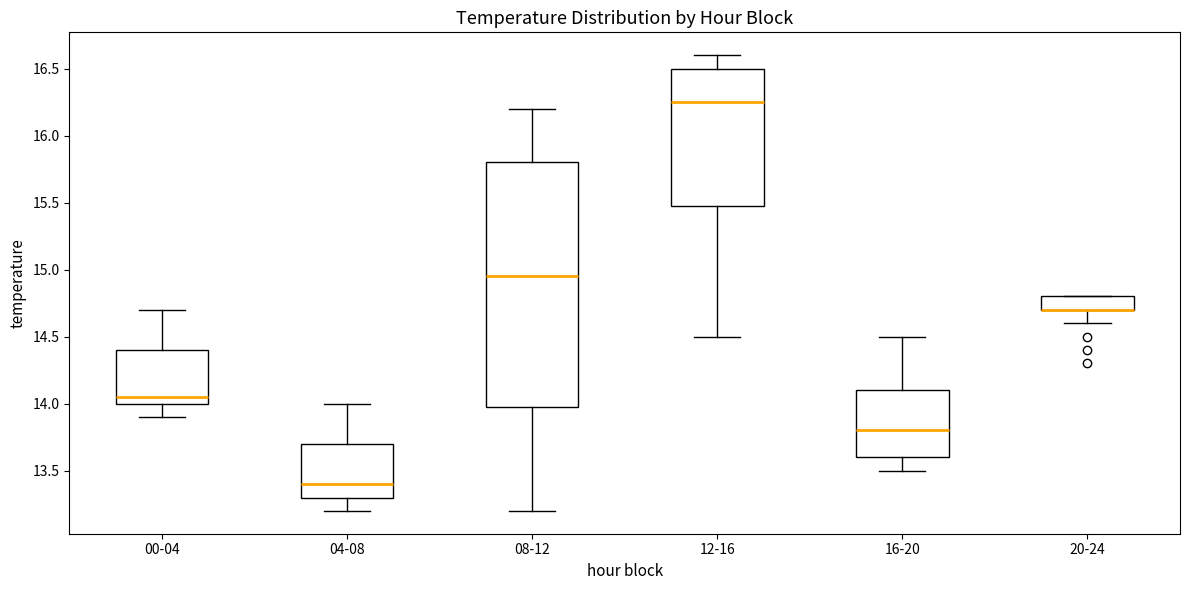

Reading left to right, transcribe this box plot: for each box, give where its median line is, the range the box spans, and where its two whiskers end, as read against the y-axis. The values are not printed on the chart, so give them approximately, as read against the axis.

00-04: median 14.05, box 14.00 to 14.40, whiskers 13.90 to 14.70
04-08: median 13.40, box 13.30 to 13.70, whiskers 13.20 to 14.00
08-12: median 14.95, box 14.00 to 15.80, whiskers 13.20 to 16.20
12-16: median 16.25, box 15.50 to 16.50, whiskers 14.50 to 16.60
16-20: median 13.80, box 13.60 to 14.10, whiskers 13.50 to 14.50
20-24: median 14.70 (drawn on the box's lower edge), box 14.70 to 14.80, whiskers 14.60 to 14.80